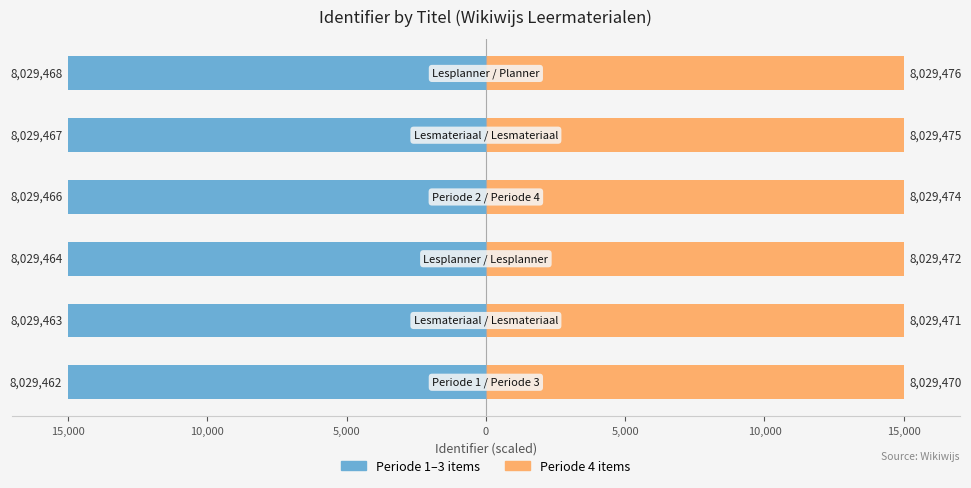

Read the Periode (first half) value at 20,000.

-15000.0